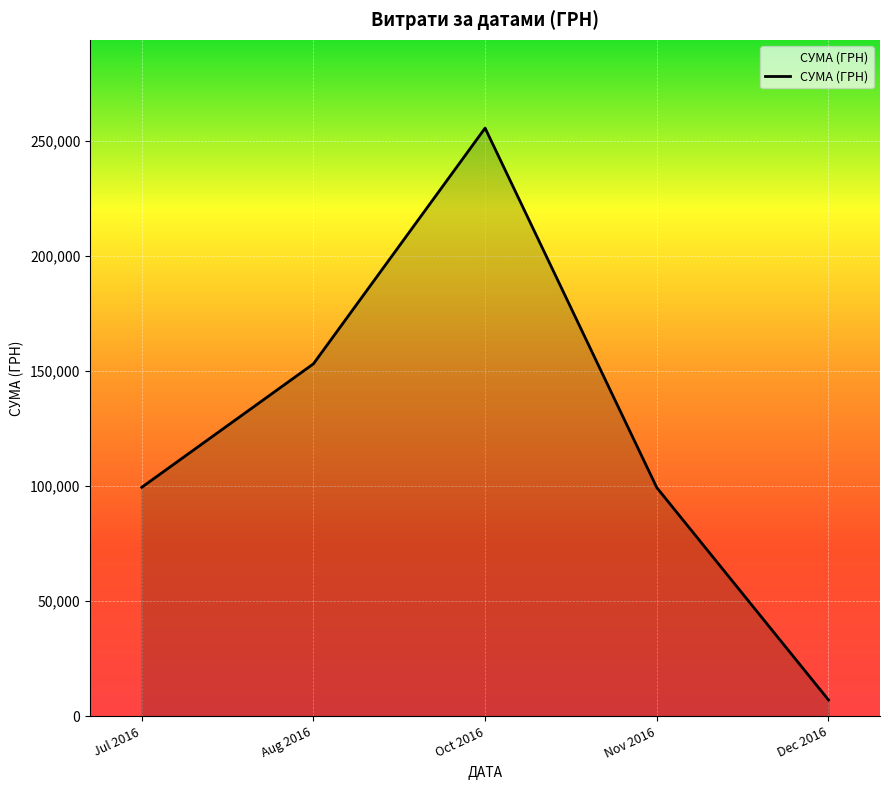

What is the sum of all values?

614509.2